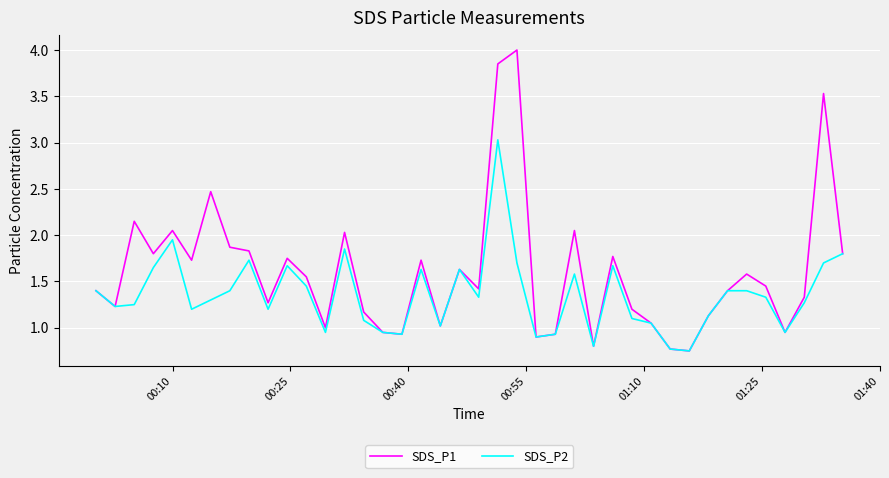

Which series has the largest total across all categories?

SDS_P1